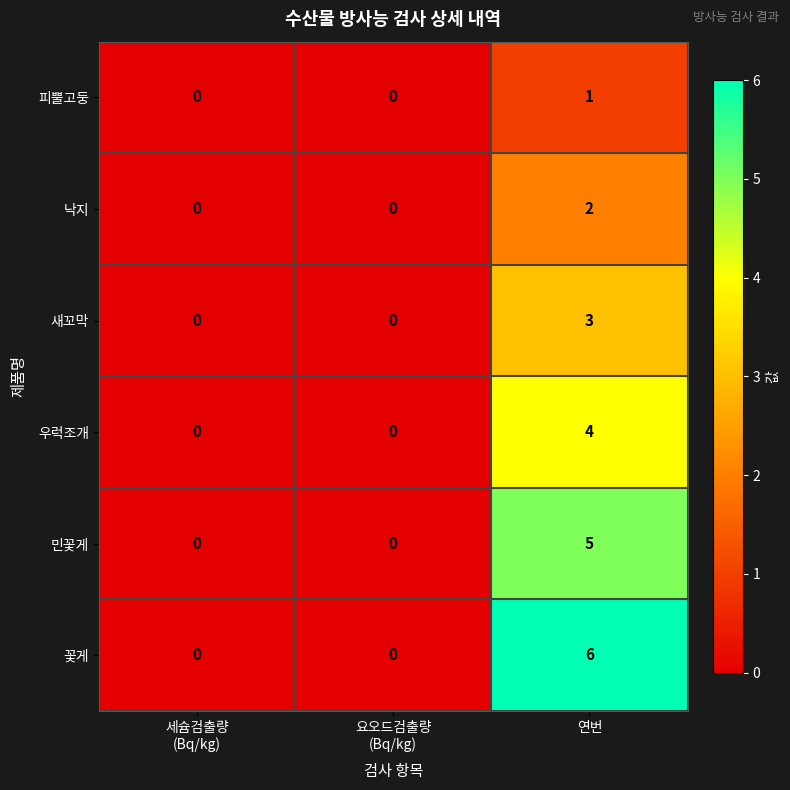

At how many categories does at least one series exceed 3?

1